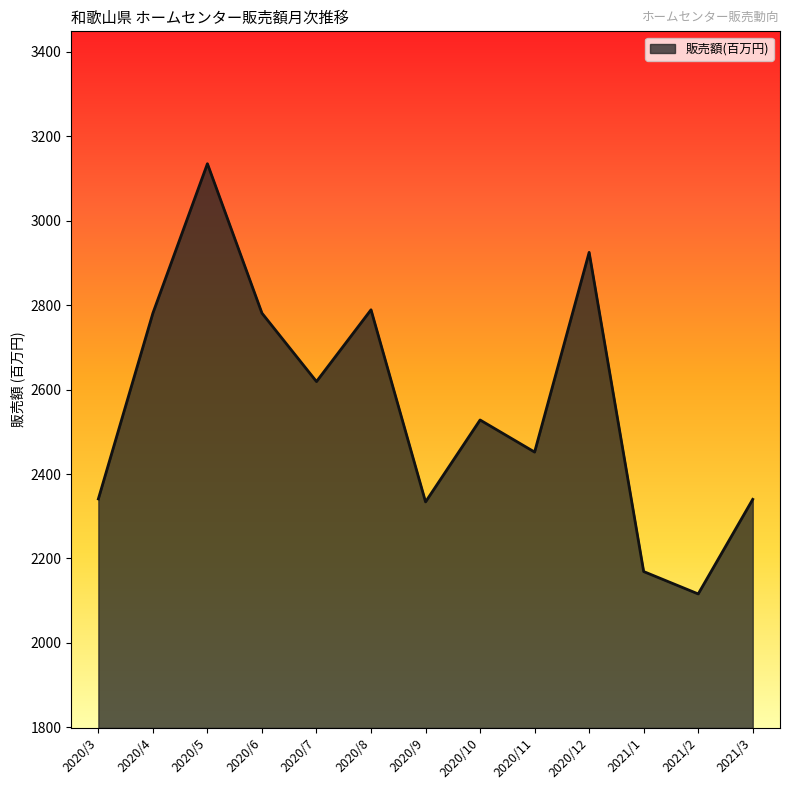

What is the maximum value shown in the chart?

3135